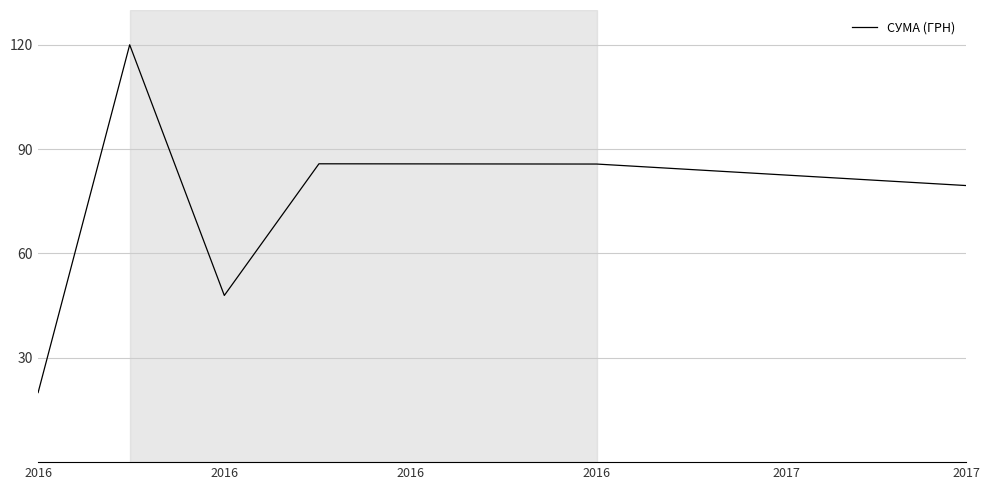

What is the difference between the second highest and second lowest values?

37.9